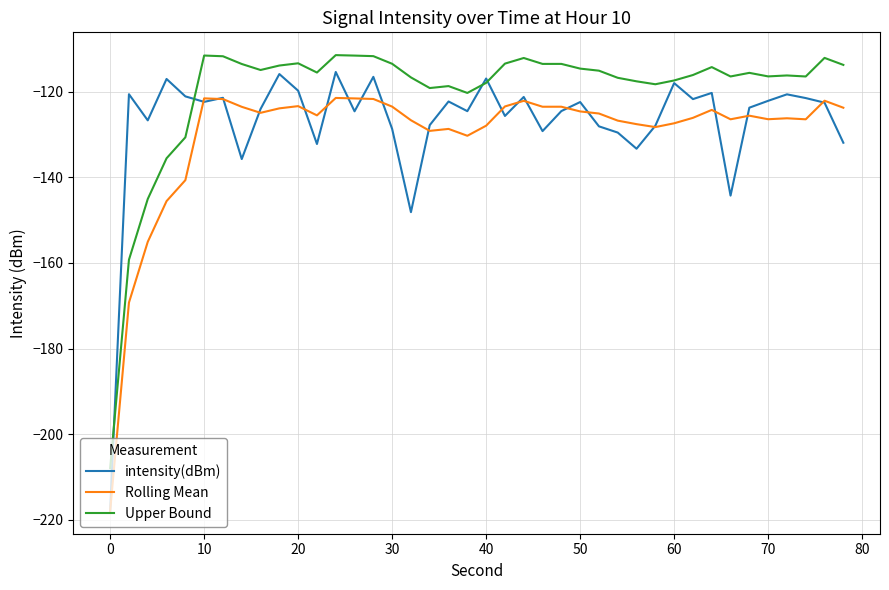

Which series has the widest spread of values?

intensity(dBm)